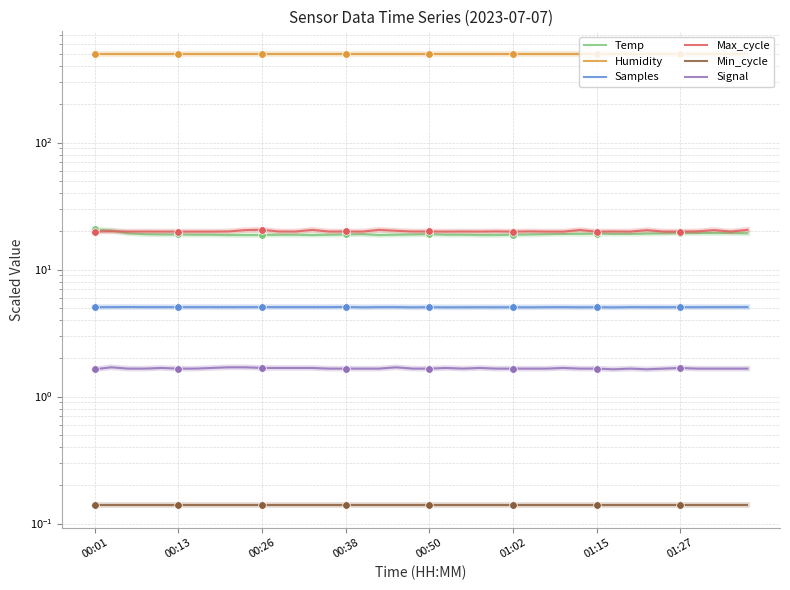

What is the total value across all series at 00:26?

545.7